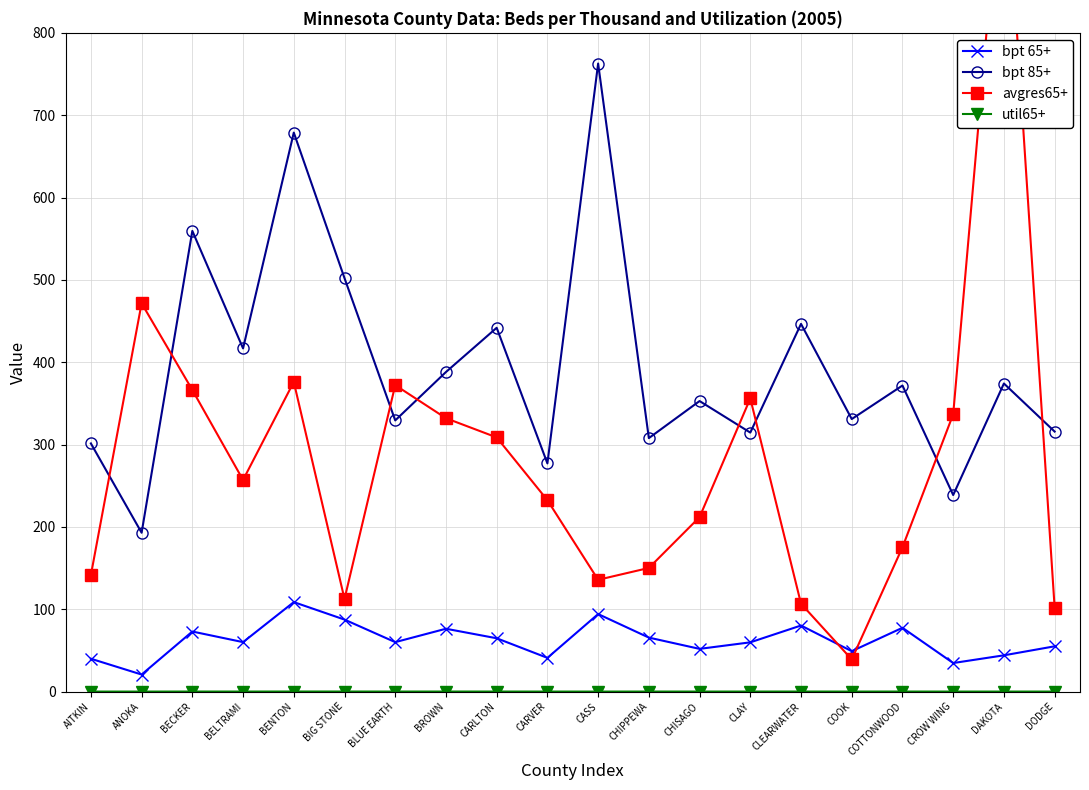

True or false: bpt 85+ and bpt 65+ intersect in this chart.

False